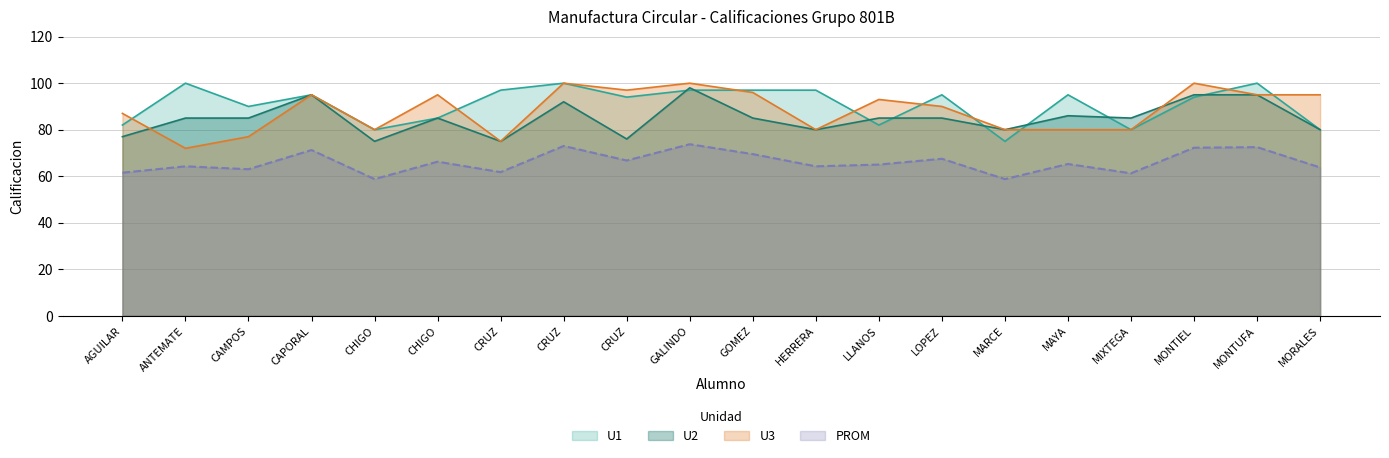

At how many categories does at least one series exceed 77?

20